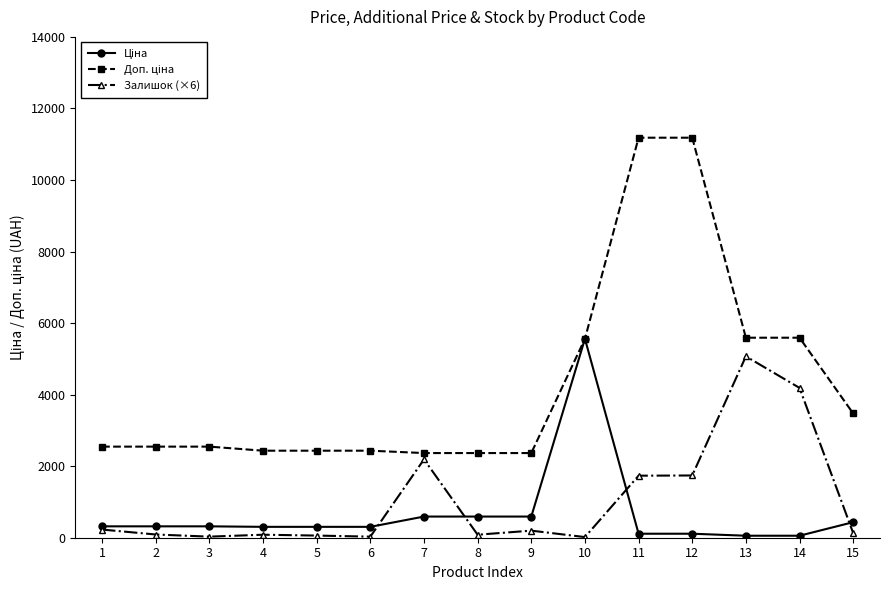

True or false: Залишок (×6) and Доп. ціна intersect in this chart.

False